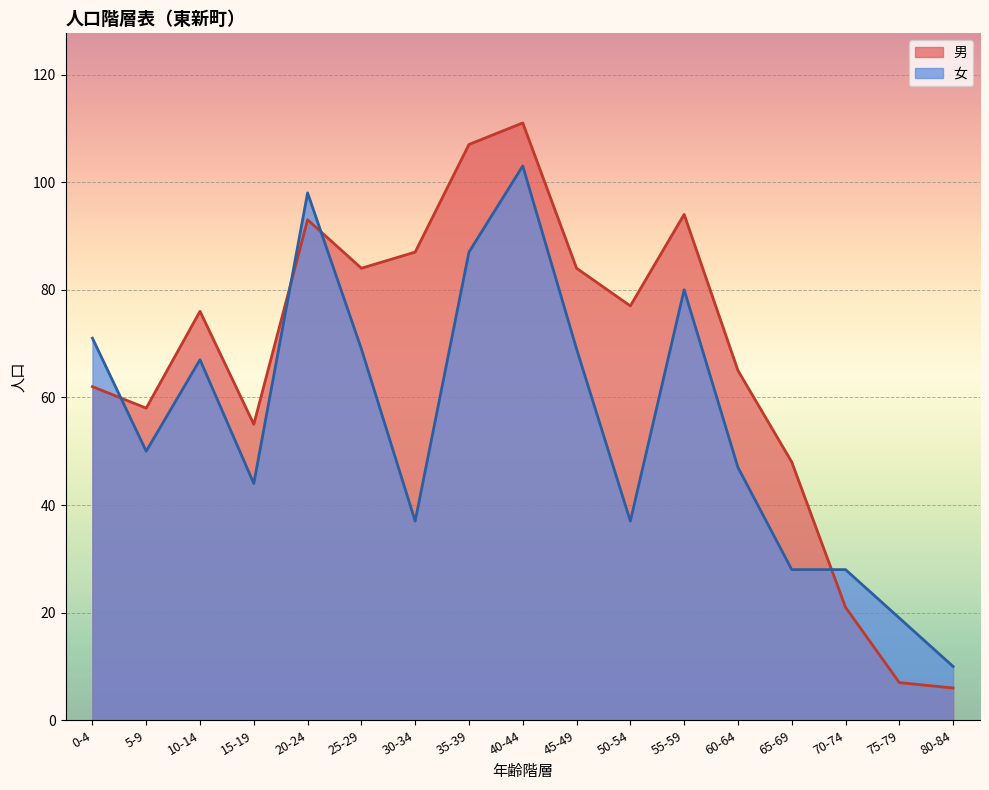

What is the difference between the maximum and minimum values in the 男 series?

105